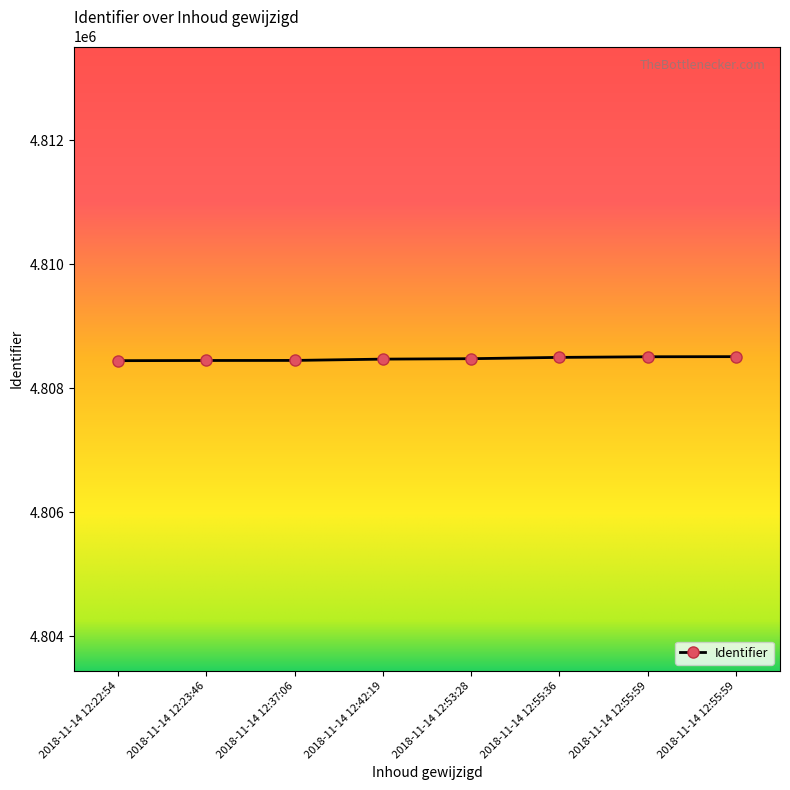

What is the label of the 8th point from the right?

2018-11-14 12:22:54